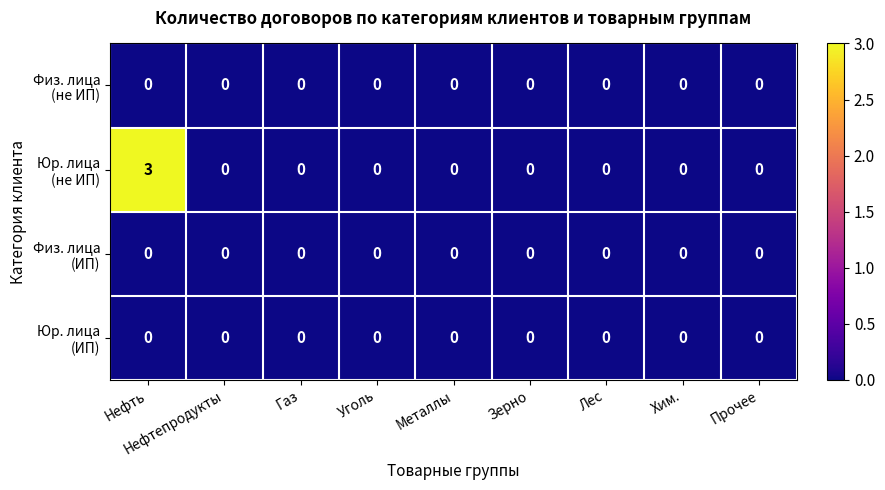

At which category is the sum across all series the highest?

Нефть